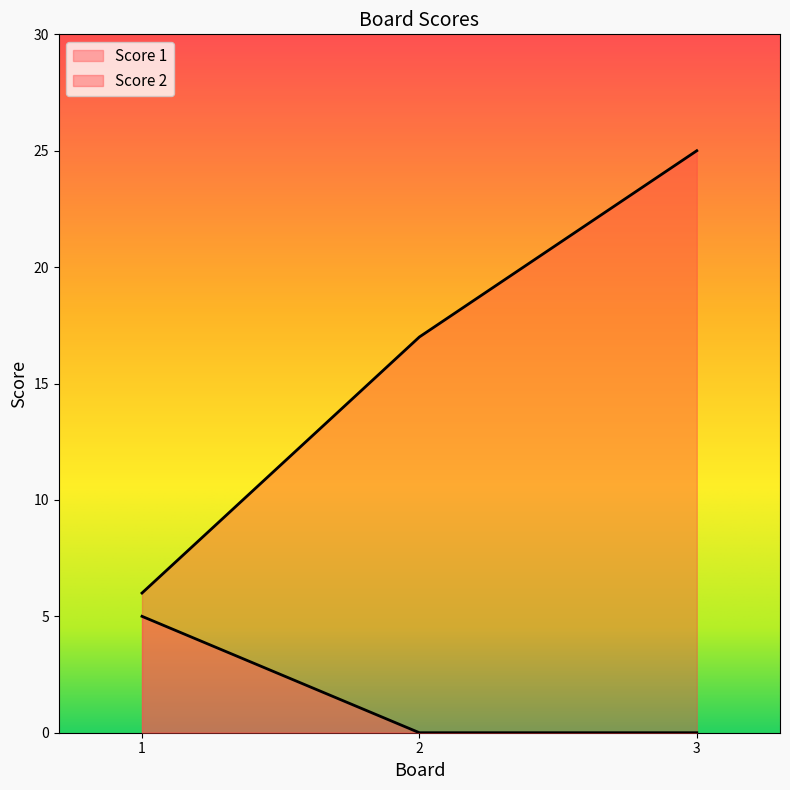

Is it true that Score 2 equals 6 at 1?

True